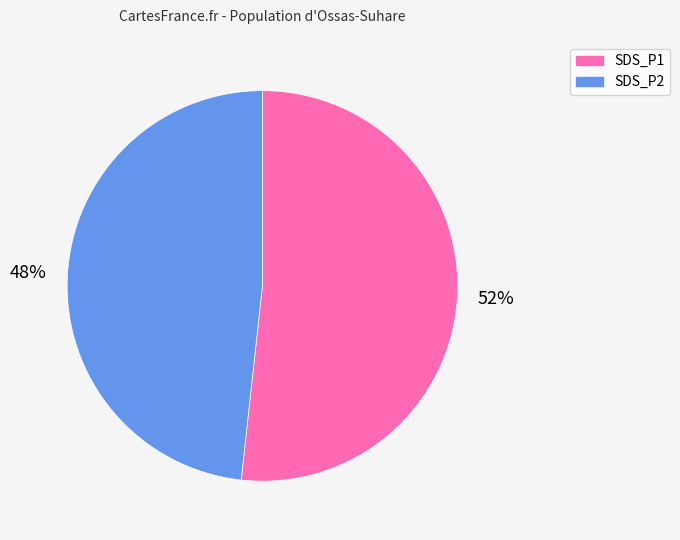

Count the number of slices in the pie.

2